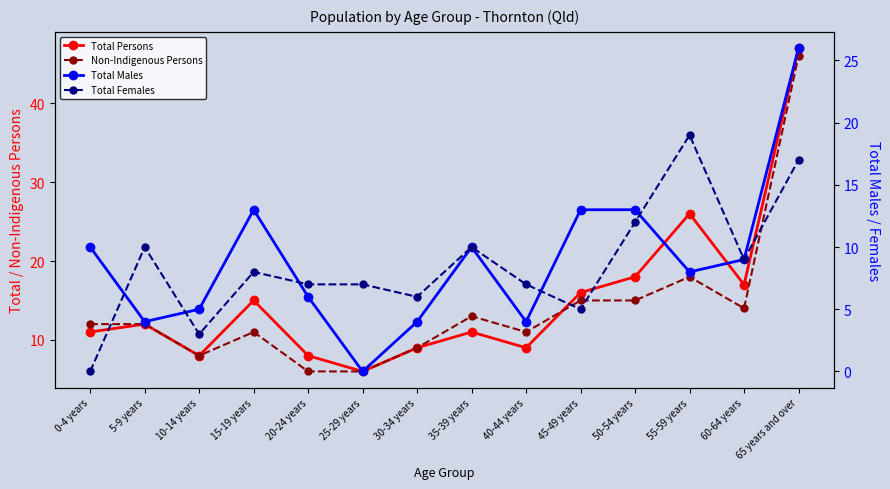

What is the maximum value shown in the chart?

47